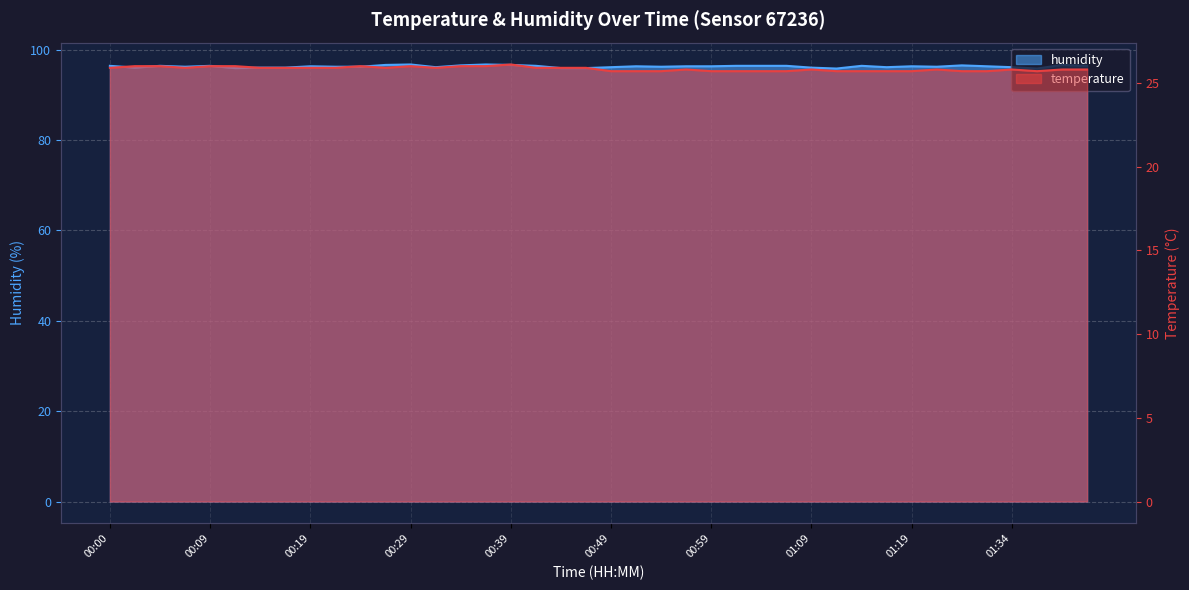

How many lines are shown in the chart?

2